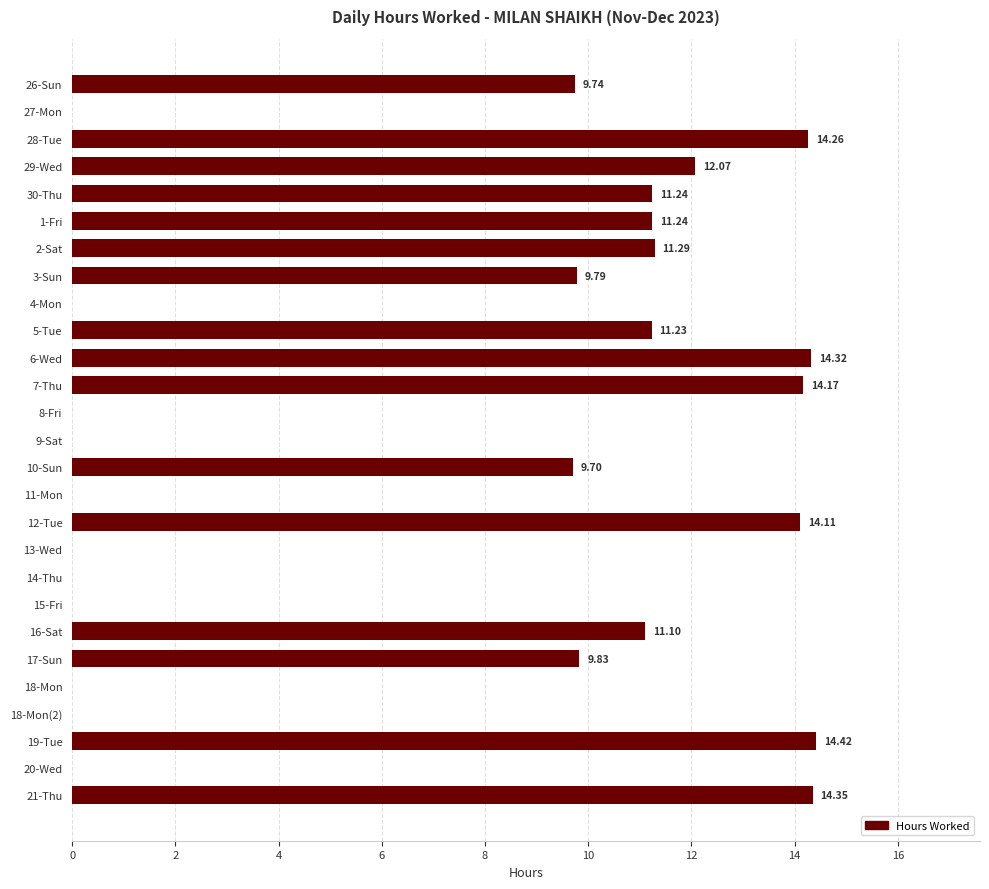

What is the sum of all values?

192.9